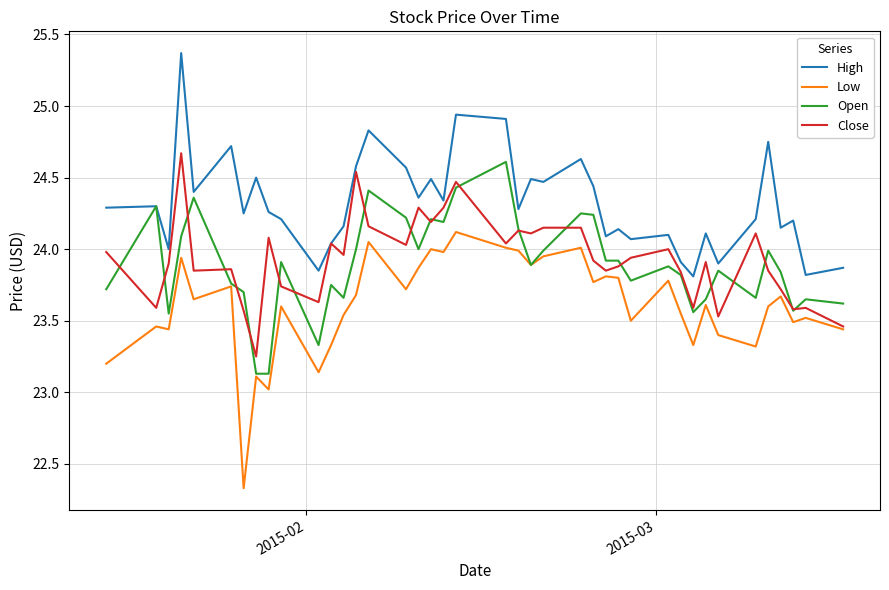

Which series has the largest total across all categories?

High